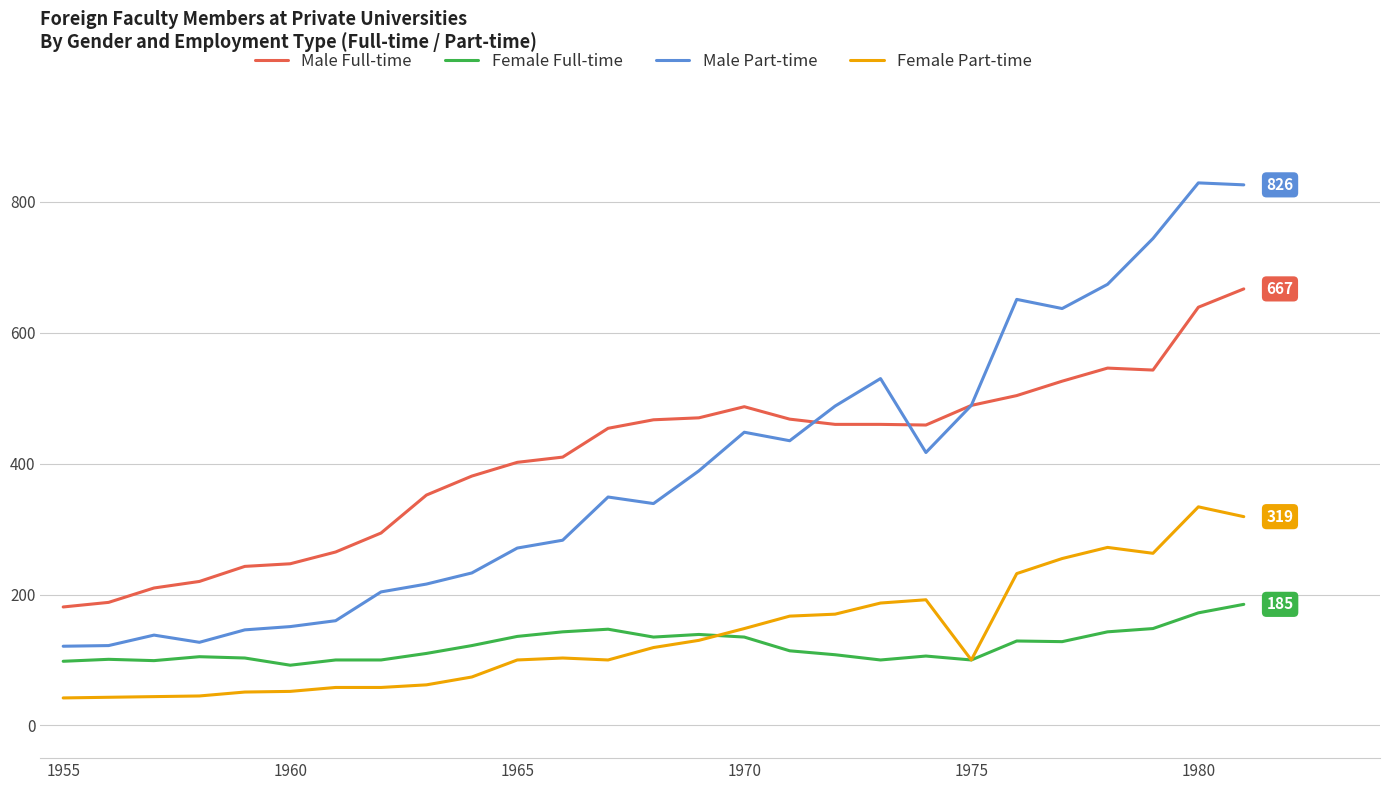

List the series in order of their peak value, highest first.

Male Part-time, Male Full-time, Female Part-time, Female Full-time